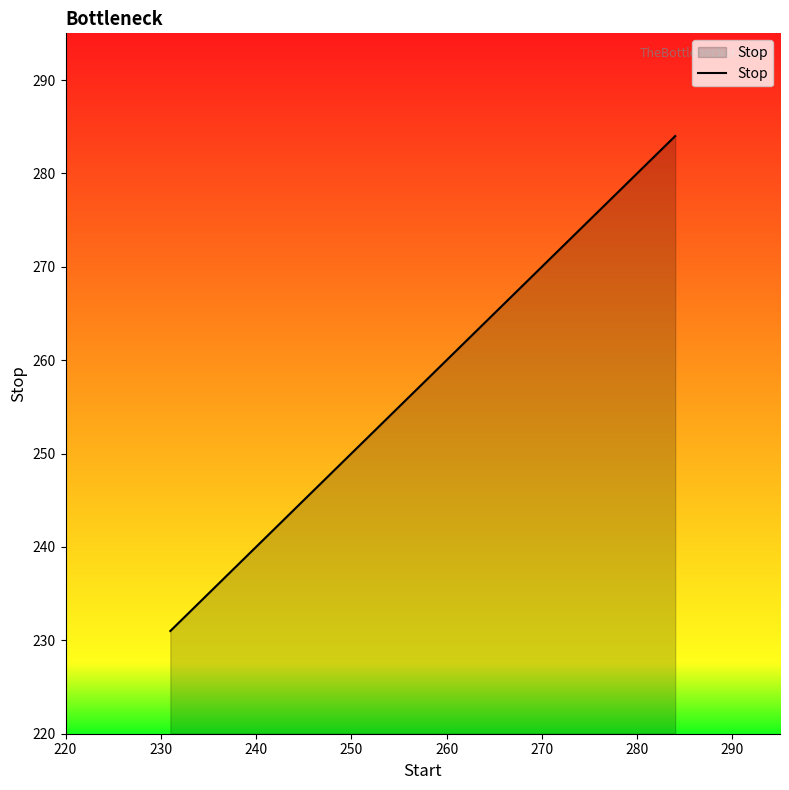

True or false: the data has more than 1 interior local peaks.

False